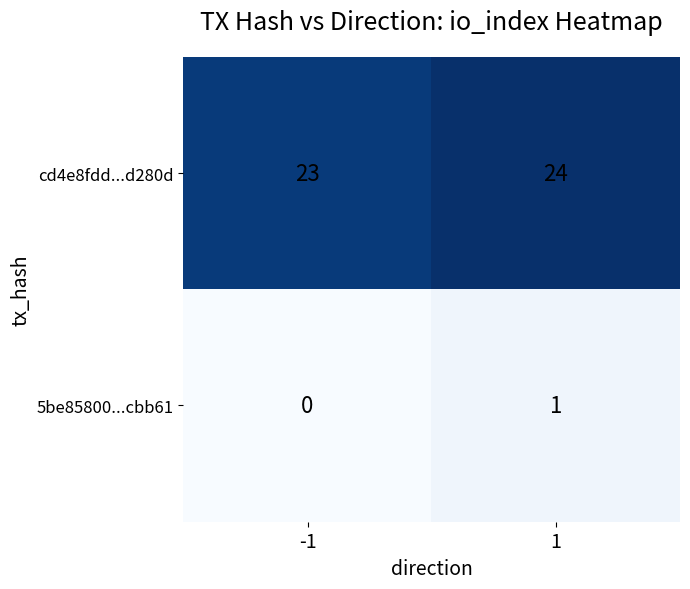

How many series are shown in this chart?

2